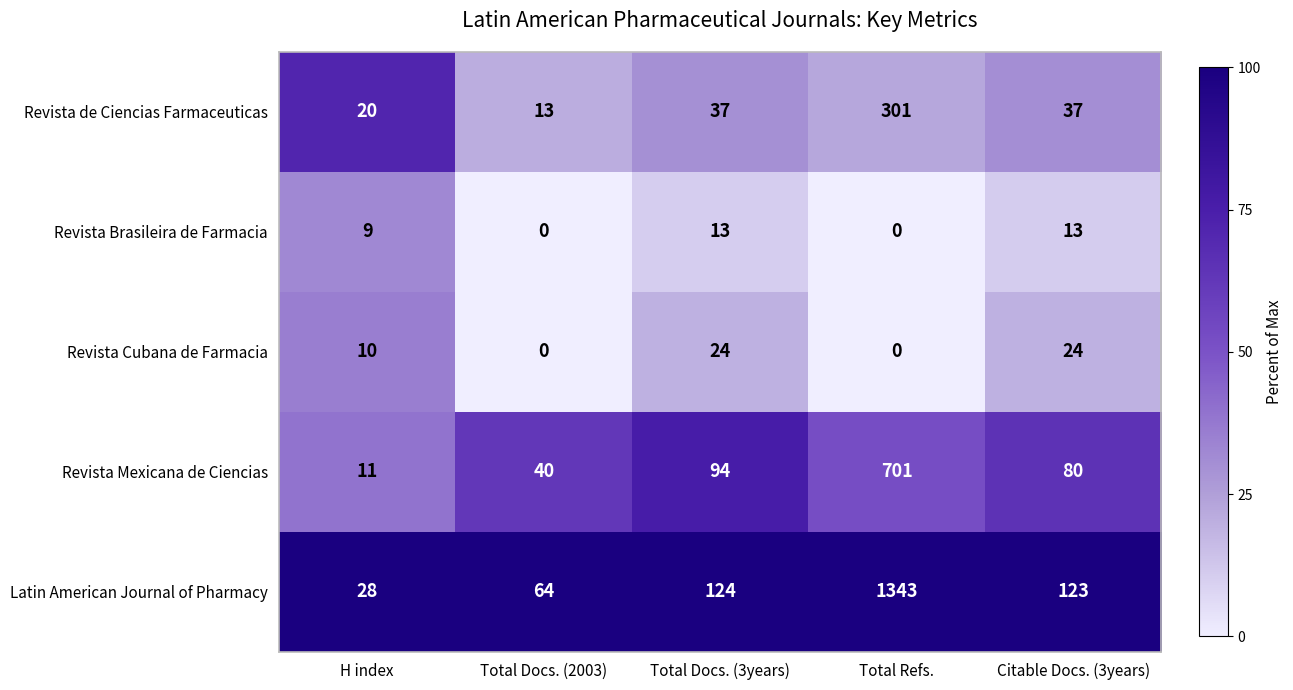

Rank the series by their maximum value, from highest to lowest.

Latin American Journal of Pharmacy, Revista Mexicana de Ciencias, Revista de Ciencias Farmaceuticas, Revista Cubana de Farmacia, Revista Brasileira de Farmacia